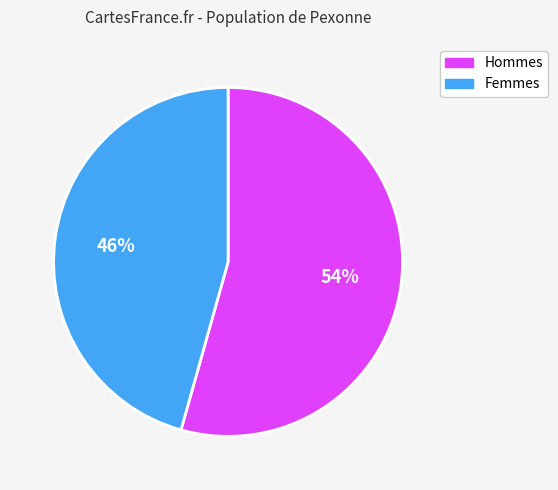

Is there a majority slice in this chart?

Yes